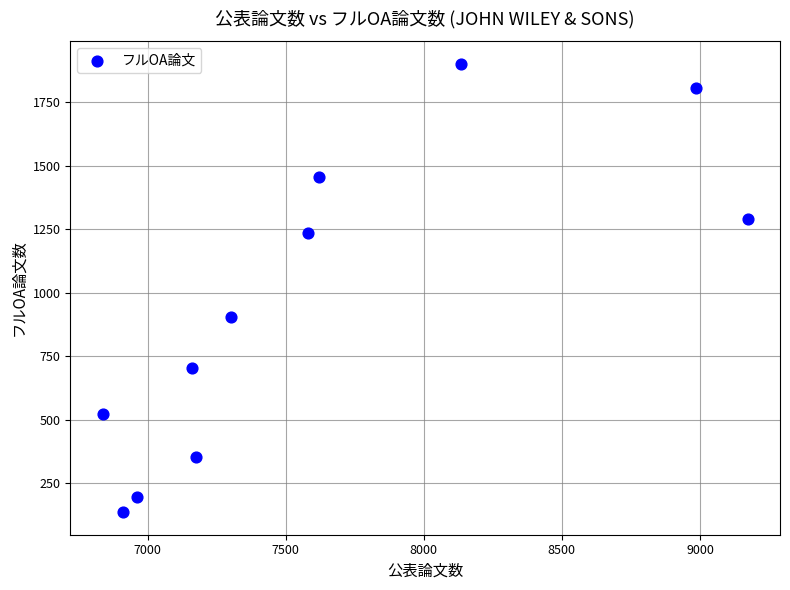

What Y value in the scatter plot is closest to 1019?

905